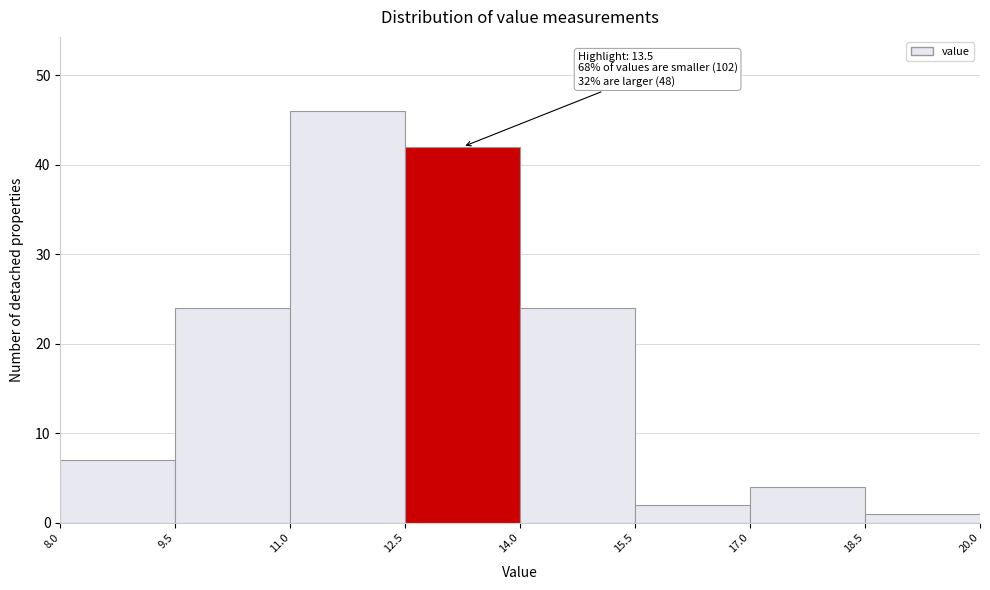

Over which range of the x-axis is the bar tallest?

11.0 to 12.5